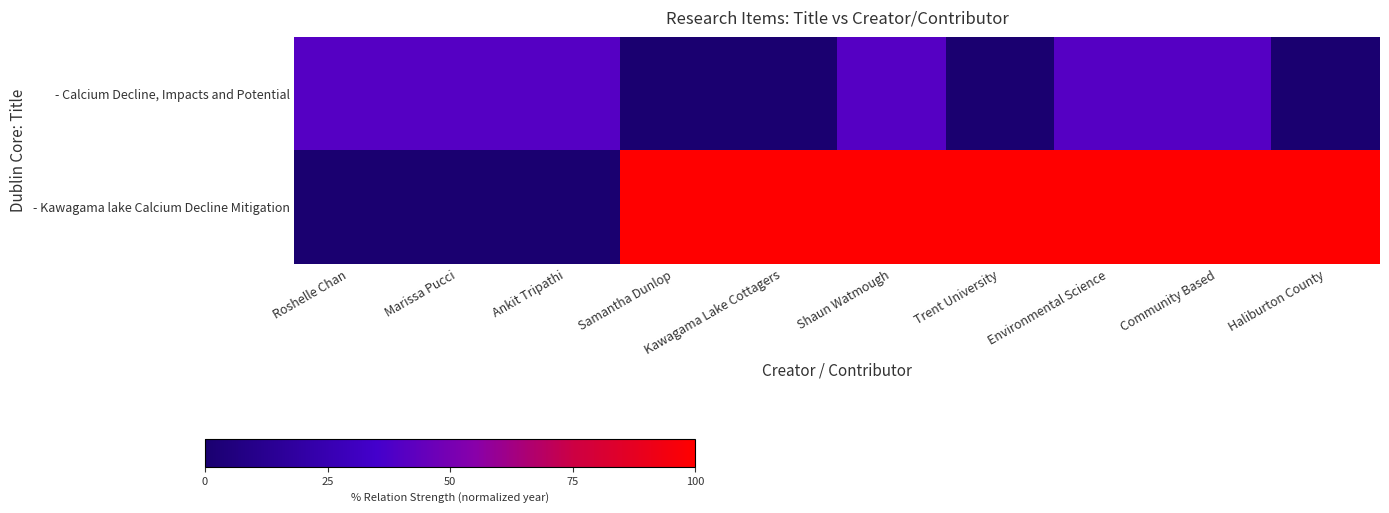

How many distinct data groups are displayed?

2